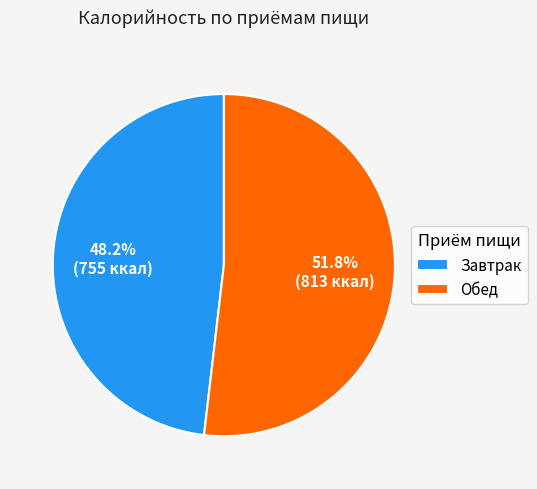

Rank the categories by value from lowest to highest.

Завтрак, Обед